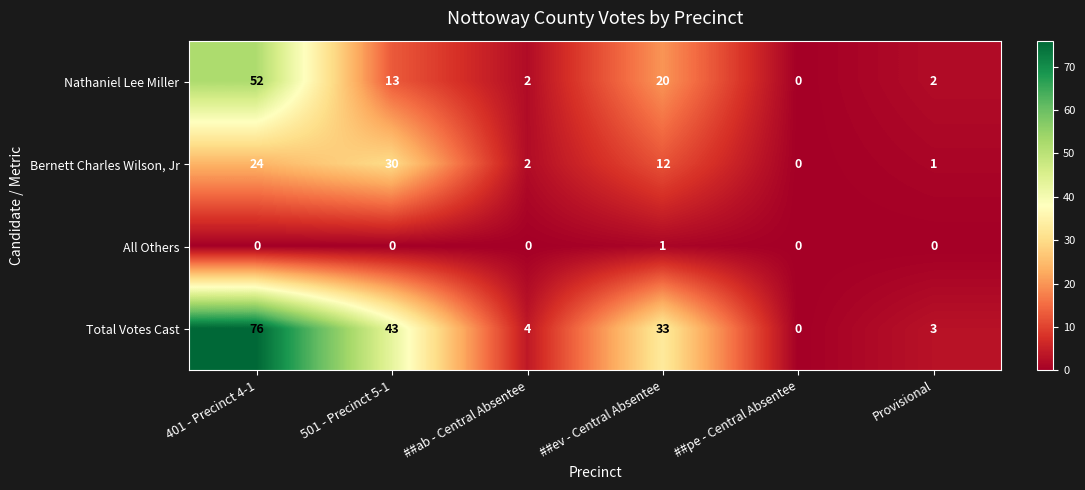

Reading left to right, transcribe all the data shown in this chart.

Nathaniel Lee Miller: 401 - Precinct 4-1=52	501 - Precinct 5-1=13	##ab - Central Absentee=2	##ev - Central Absentee=20	##pe - Central Absentee=0	Provisional=2
Bernett Charles Wilson, Jr: 401 - Precinct 4-1=24	501 - Precinct 5-1=30	##ab - Central Absentee=2	##ev - Central Absentee=12	##pe - Central Absentee=0	Provisional=1
All Others: 401 - Precinct 4-1=0	501 - Precinct 5-1=0	##ab - Central Absentee=0	##ev - Central Absentee=1	##pe - Central Absentee=0	Provisional=0
Total Votes Cast: 401 - Precinct 4-1=76	501 - Precinct 5-1=43	##ab - Central Absentee=4	##ev - Central Absentee=33	##pe - Central Absentee=0	Provisional=3